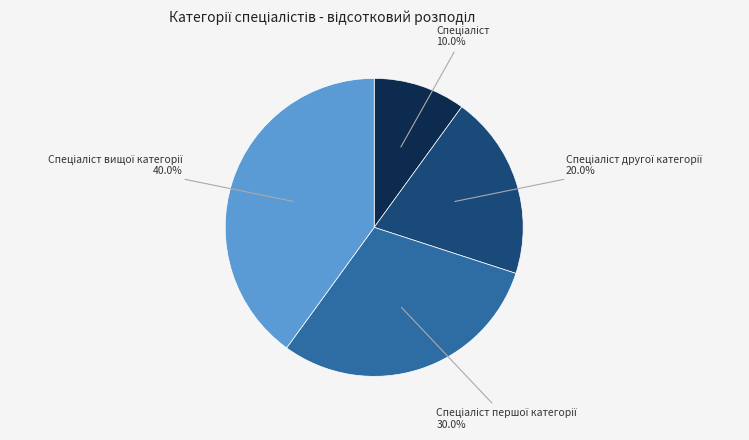

Does any single category account for the majority?

No